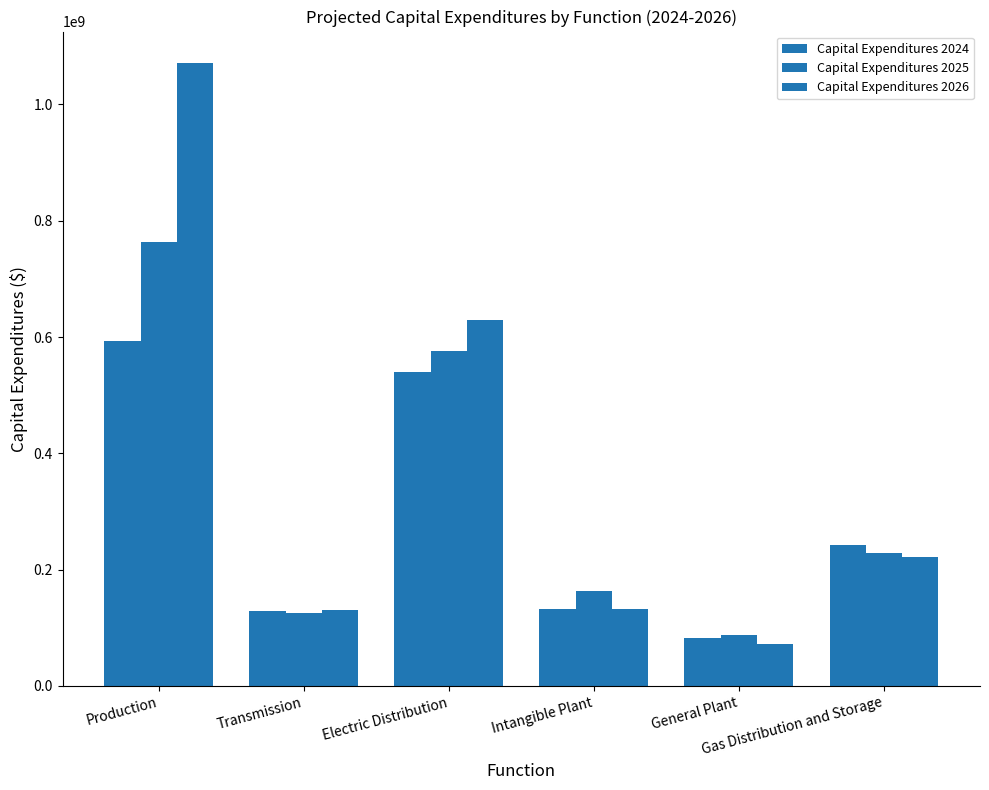

At which label is Capital Expenditures 2025 closest to 425579193?

Electric Distribution